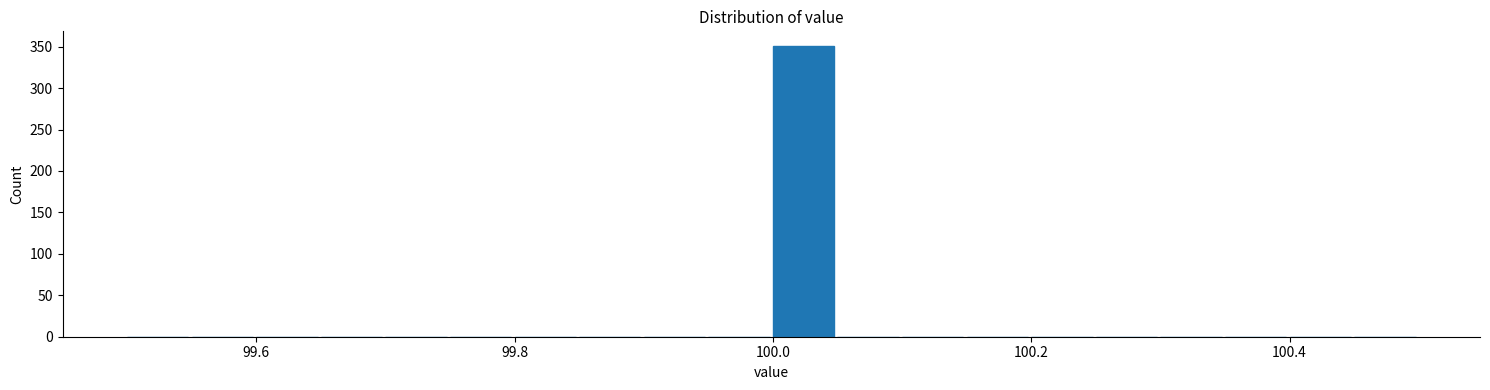

Around what value on the x-axis is the tallest bar? Give the approximate position of its centre, as read against the axis.

100.02